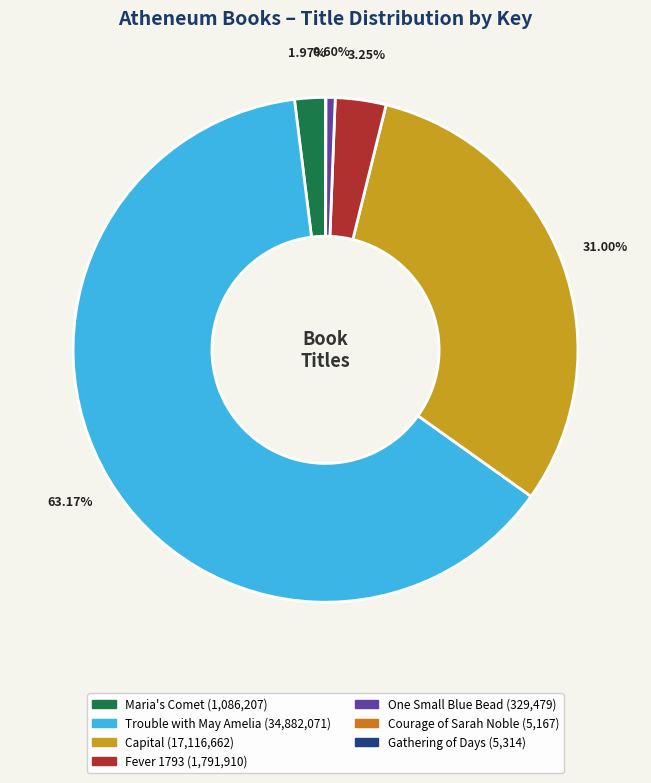

How much of the chart is everything except Trouble with May Amelia?

36.8%